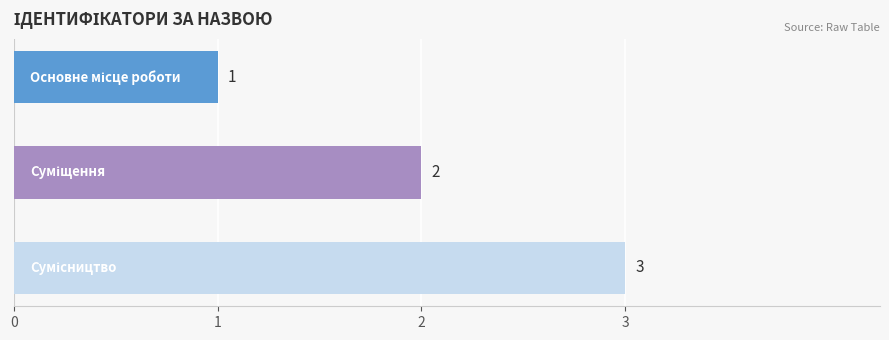

What is the maximum value shown in the chart?

3